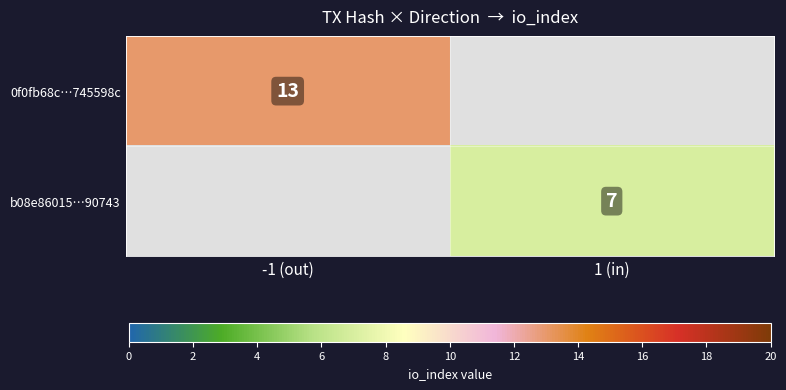

At which category does the chart reach its minimum across all series?

1 (in)